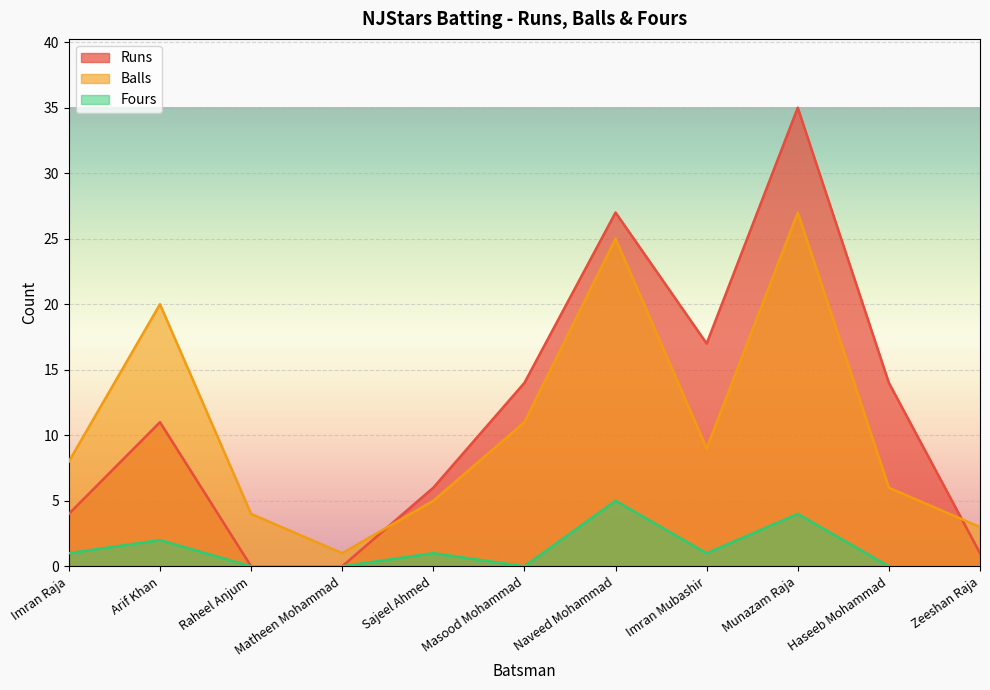

Rank the series by their maximum value, from highest to lowest.

Runs, Balls, Fours